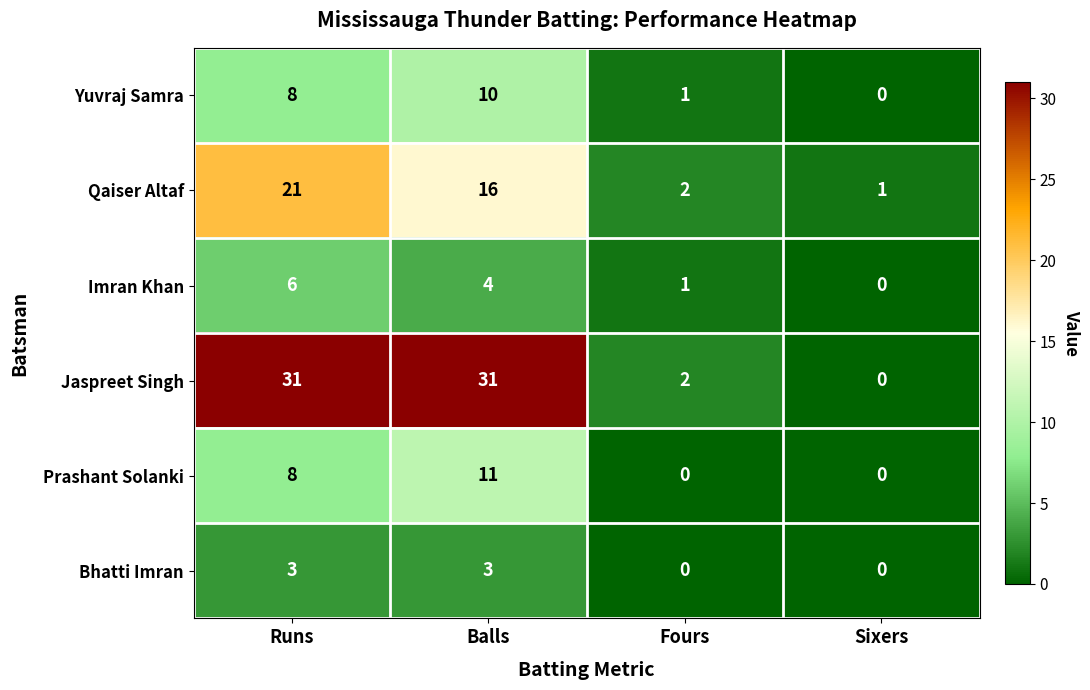

How many positive values does the Imran Khan series have?

3